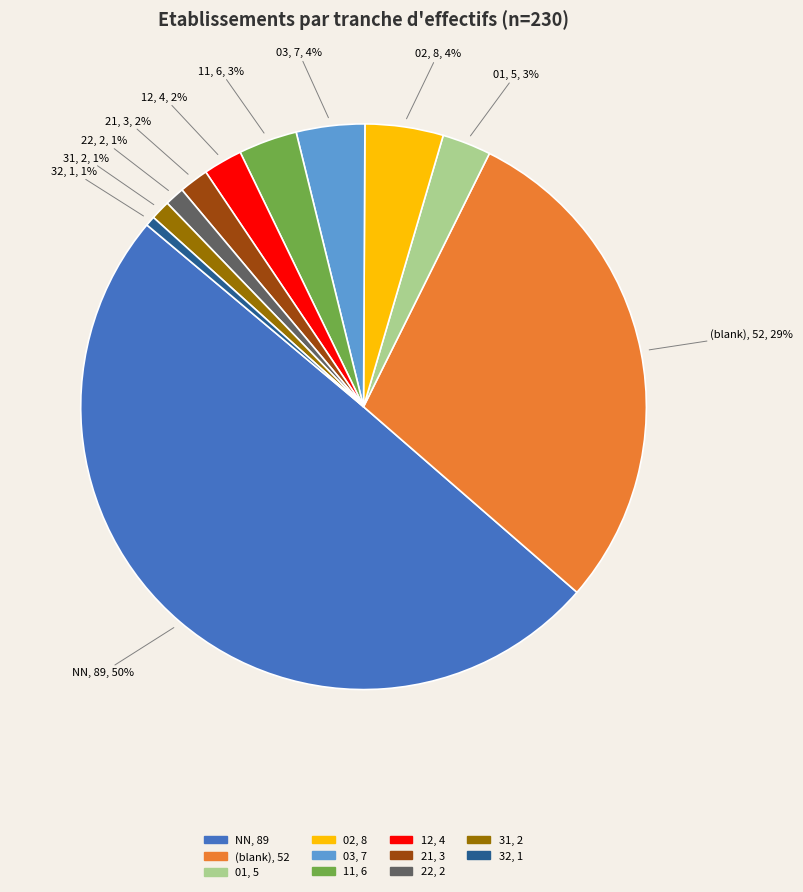

To the nearest percent, what is the difference between the largest and smallest slice percentages?

49%